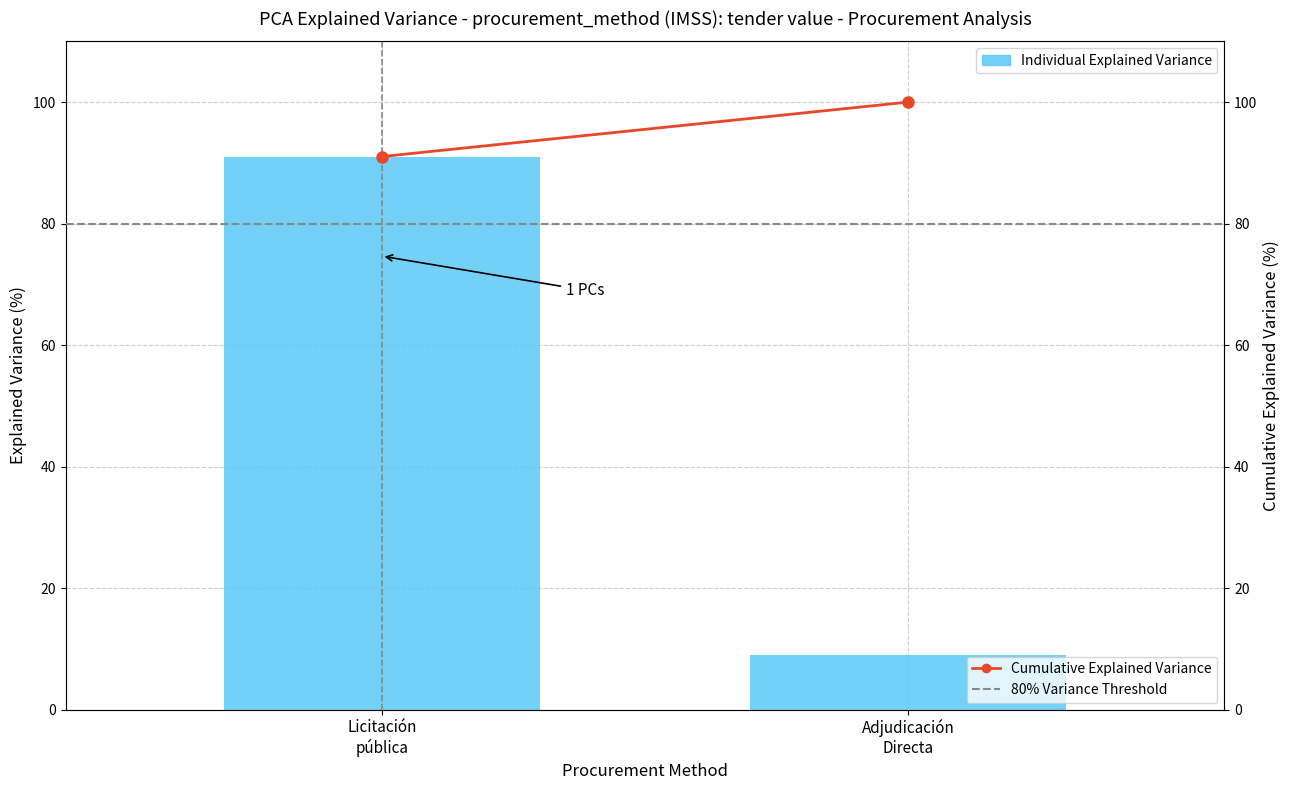

Between Licitación
pública and Adjudicación
Directa, which is larger?

Licitación
pública